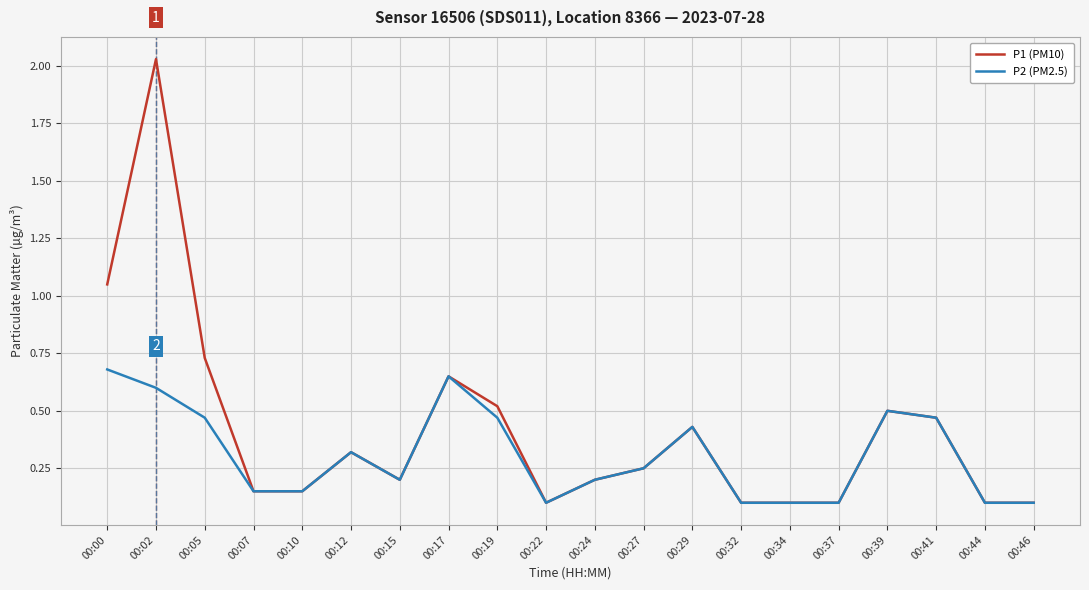

Where is P1 (PM10) nearest to the value 1?

00:00